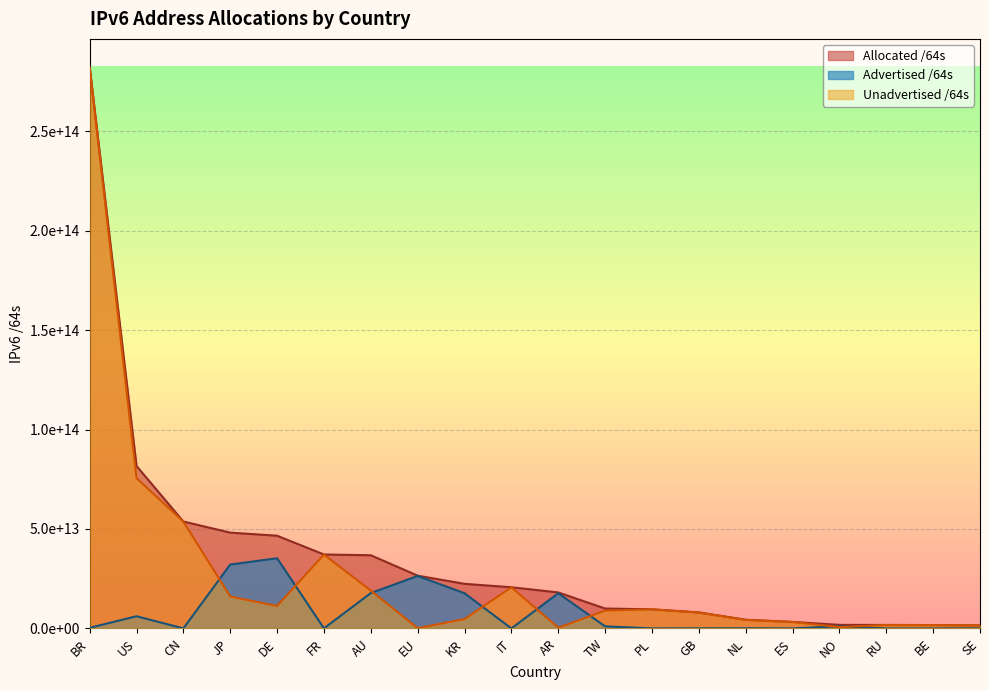

Does the chart display data point markers on the line(s)?

No